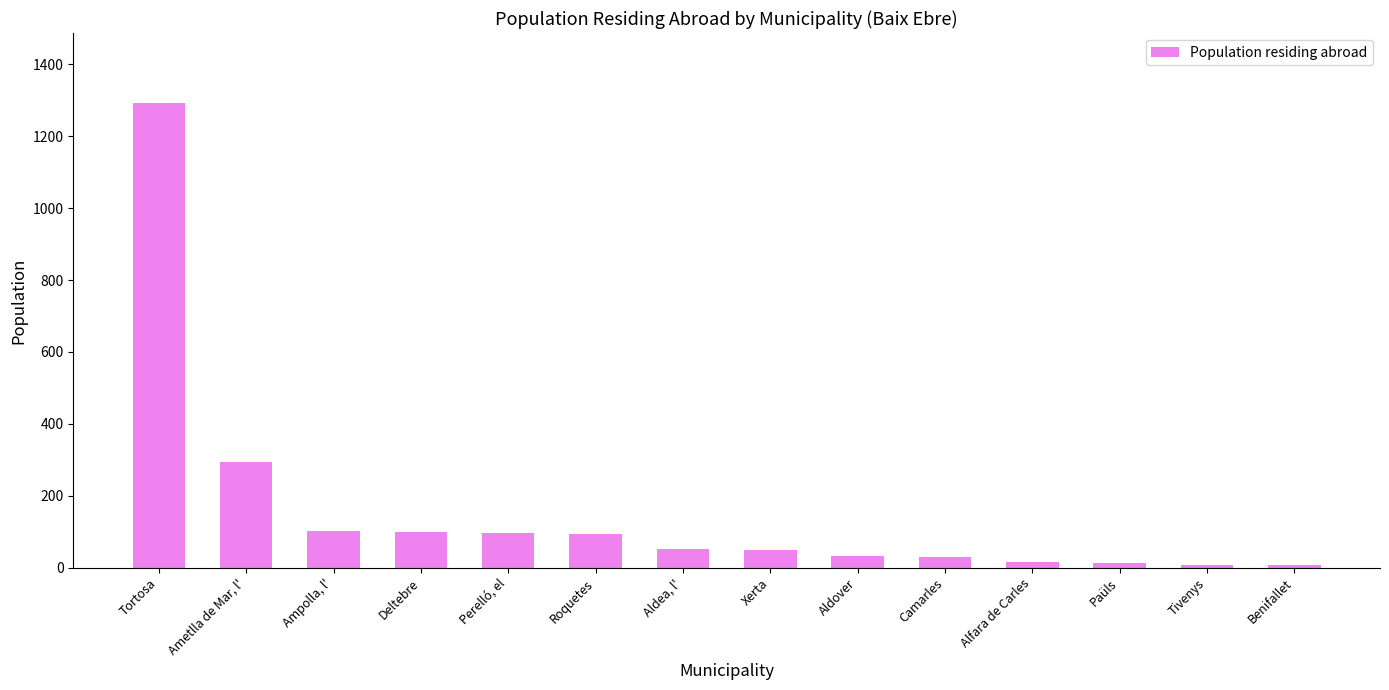

At which category does the chart reach its peak across all series?

Tortosa